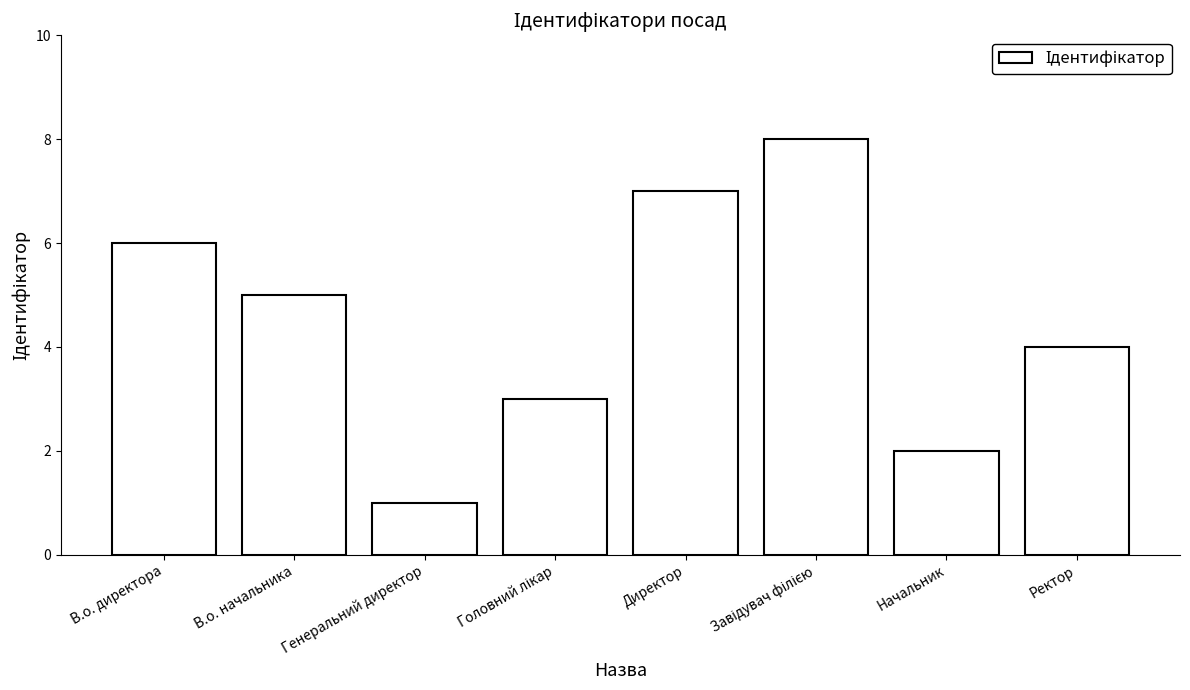

Reading left to right, extract all data points from this chart.

6	5	1	3	7	8	2	4